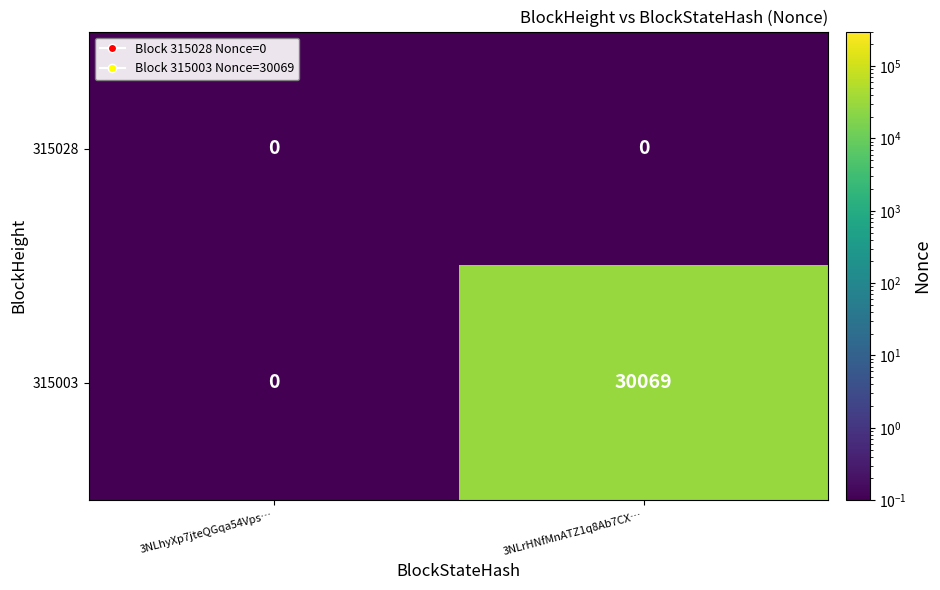

Between 3NLhyXp7jteQGqa54Vps… and 3NLrHNfMnATZ1q8Ab7CX…, which series saw the biggest shift?

315003